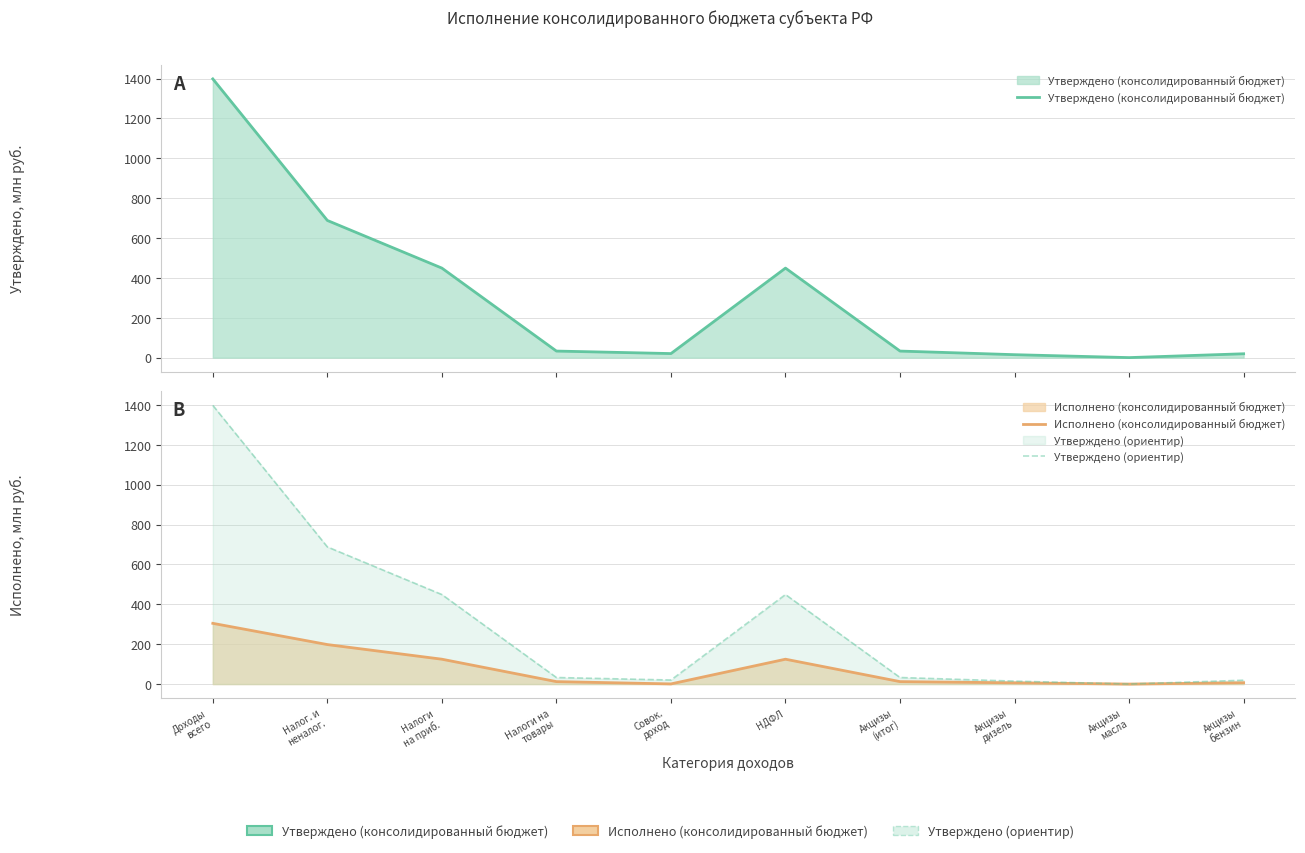

What is the total value across all series at Акцизы
масла?

0.2